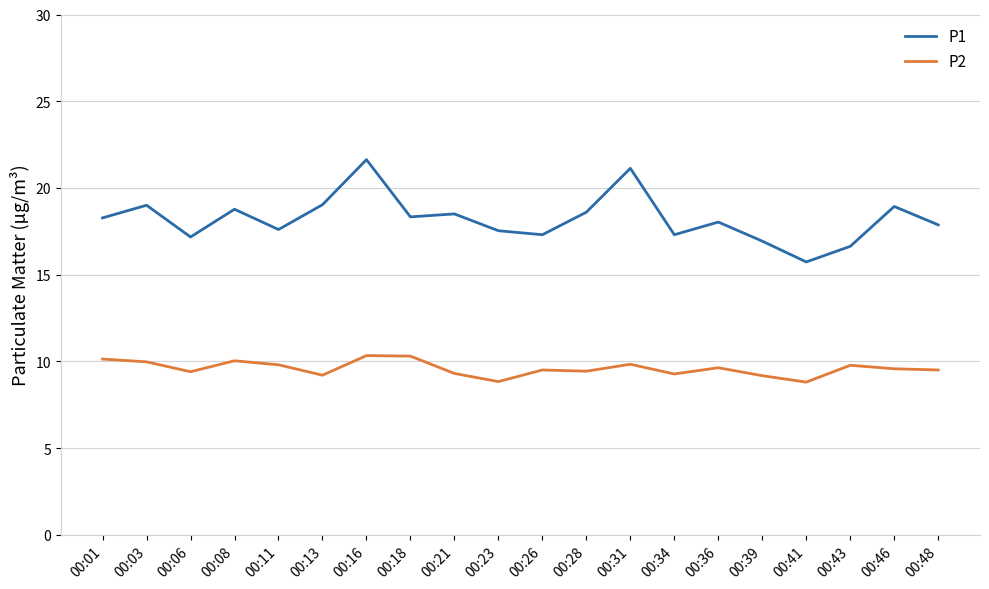

What is the difference between the second highest and minimum values in the P1 series?

5.4